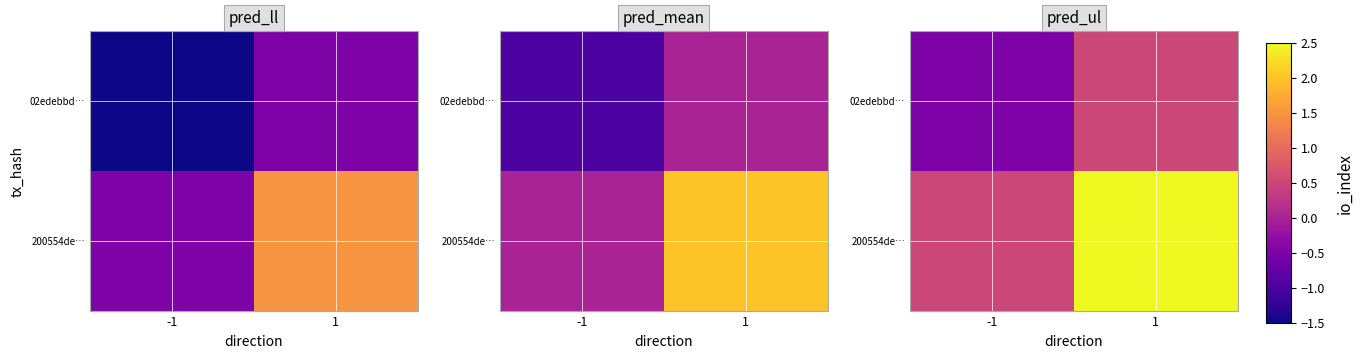

At which label does 200554de… first exceed 2?

1